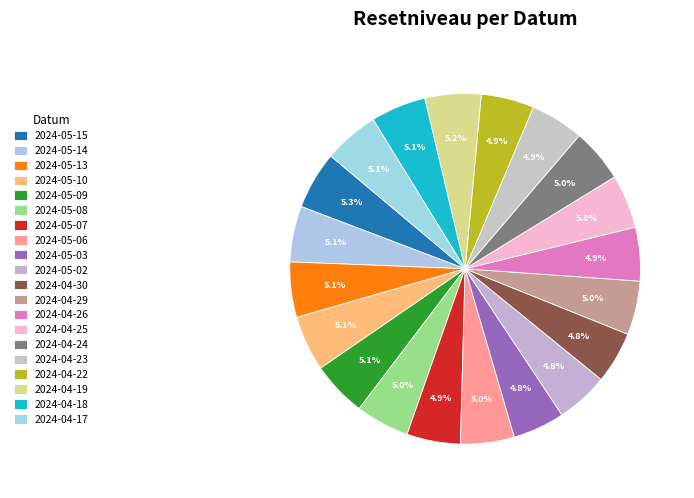

What is the ratio of the value at 2024-05-07 to the value at 2024-04-26?

1.0